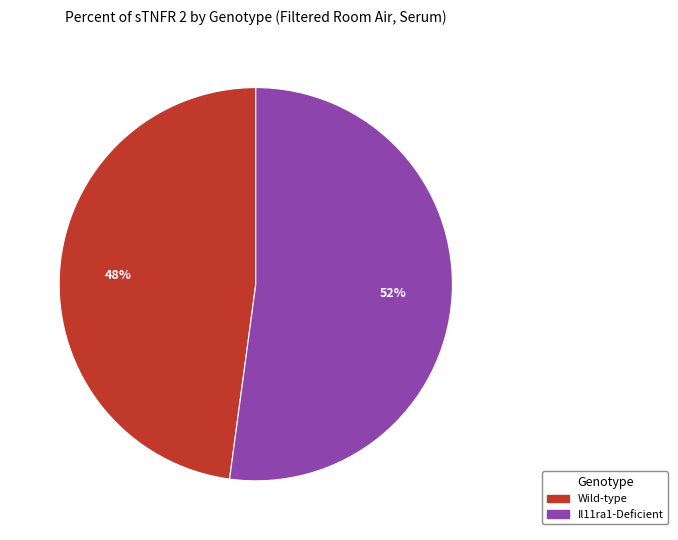

How many segments does this pie chart have?

2